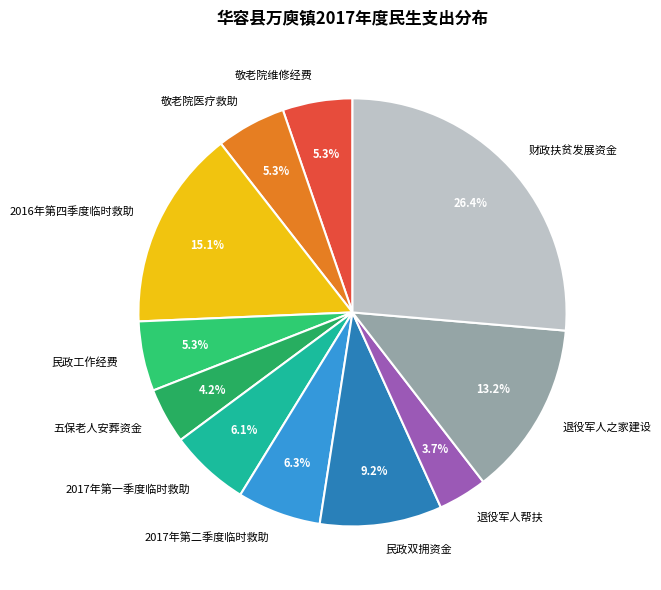

Count the number of slices in the pie.

11